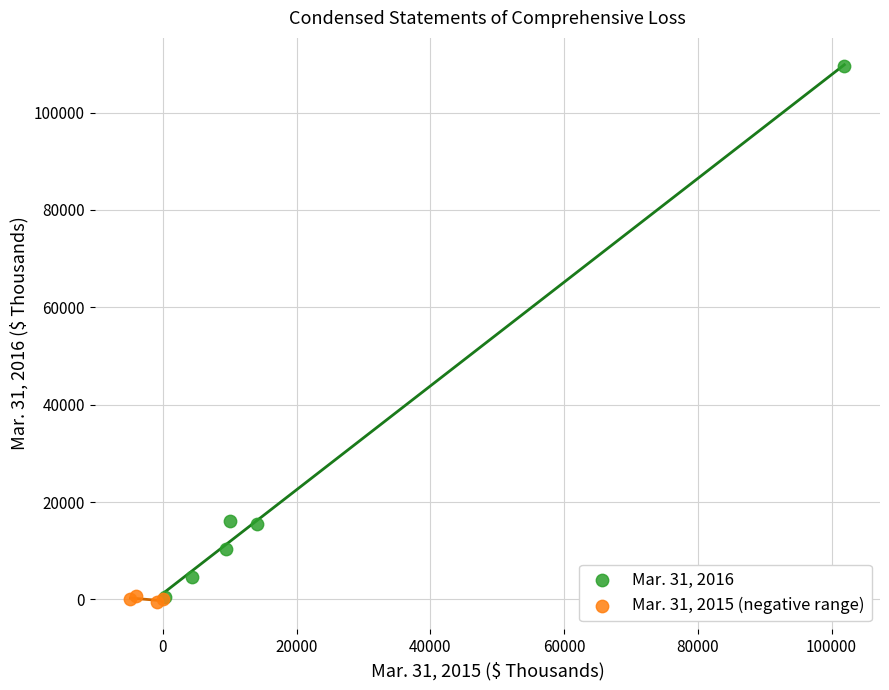

Which series contains the highest Y value?

Mar. 31, 2016